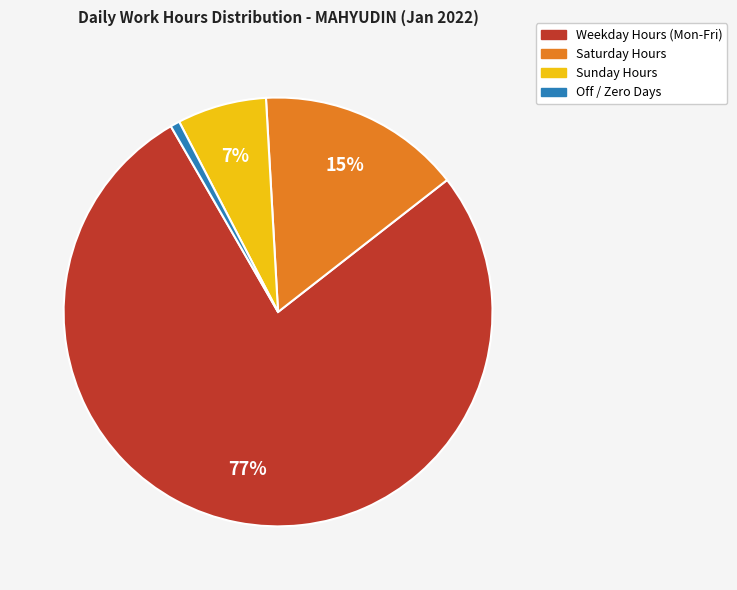

Count the number of slices in the pie.

4